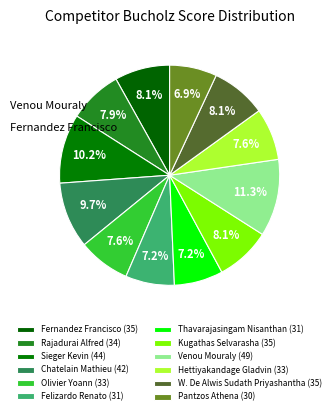

To the nearest percent, what is the combined percentage of Hettiyakandage Gladvin and Kugathas Selvarasha?

16%